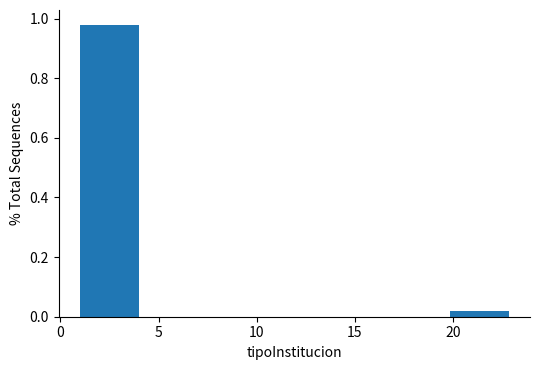

What is the height of the bar covering 20.0 to 23.0 on the x-axis? Neither the bar edges nor the heights are printed on the chart, so give them approximately, as read against the axes.

0.02